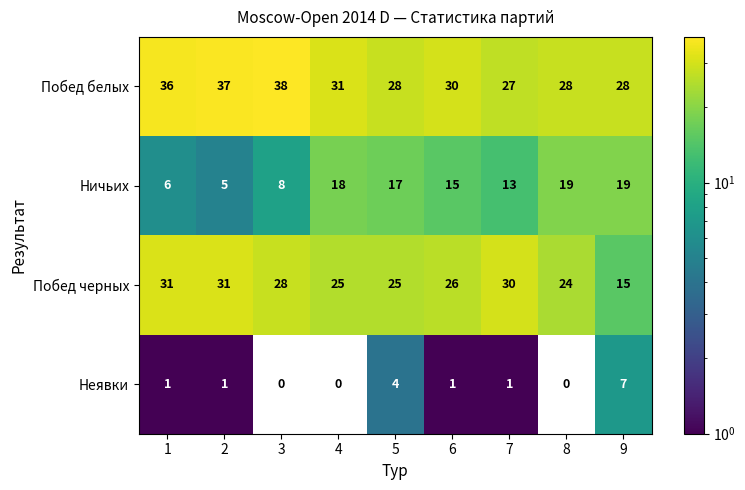

Where is Неявки nearest to the value 3?

5